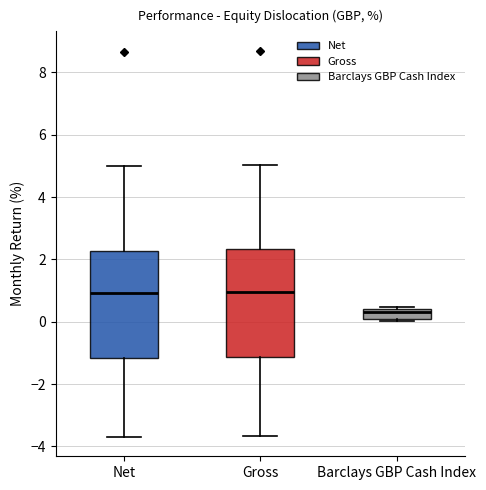

Reading left to right, transcribe this box plot: for each box, give where its median line is, the range the box spans, and where its two whiskers end, as read against the y-axis. The values are not printed on the chart, so give them approximately, as read against the axis.

Net: median 1.0, box -1.2 to 2.2, whiskers -3.6 to 5.0
Gross: median 1.0, box -1.2 to 2.4, whiskers -3.6 to 5.0
Barclays GBP Cash Index: median 0.4 (just below the box's upper edge), box 0.0 to 0.4, whiskers 0.0 (just below the box's lower edge) to 0.4